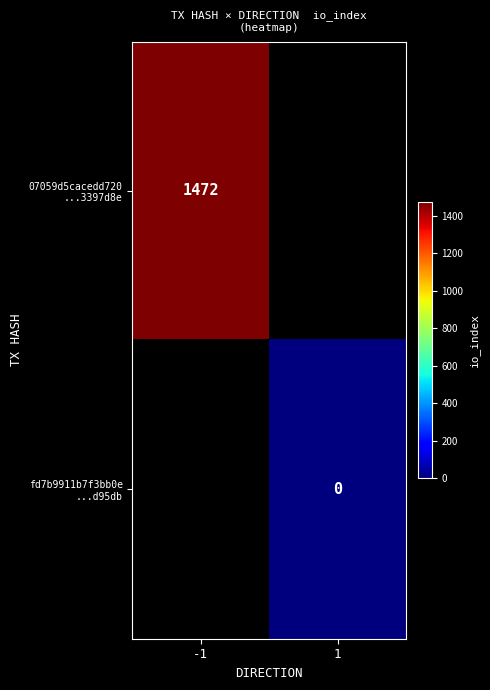

Rank the series by their average value, from lowest to highest.

07059d5cacedd720 ...3397d8e, fd7b9911b7f3bb0e ...d95db